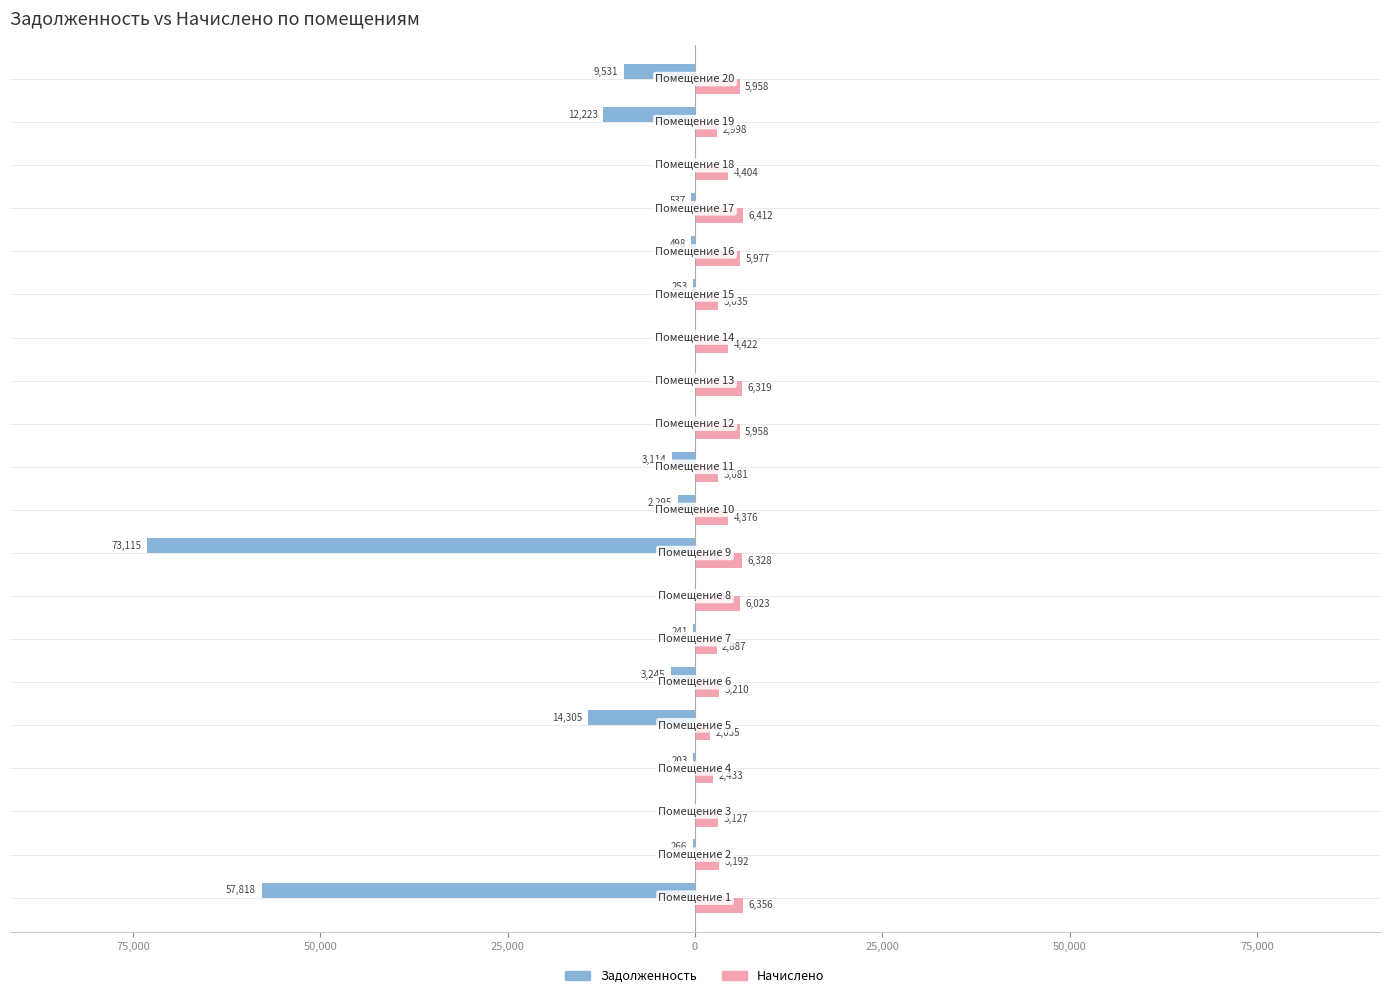

Reading left to right, what are all the values shown in this chart?

Задолженность: -57818.3	-266.0	0.0	-202.8	-14305.4	-3244.6	-240.6	0.0	-73115.2	-2294.8	-3113.7	0.0	0.0	0.0	-252.9	-498.4	-537.4	0.0	-12223.5	-9530.9
Начислено: 6356.2	3192.0	3127.2	2433.2	2035.4	3210.5	2886.6	6023.0	6328.3	4376.2	3080.9	5958.2	6319.1	4422.5	3034.7	5976.8	6411.6	4404.0	2997.6	5958.2